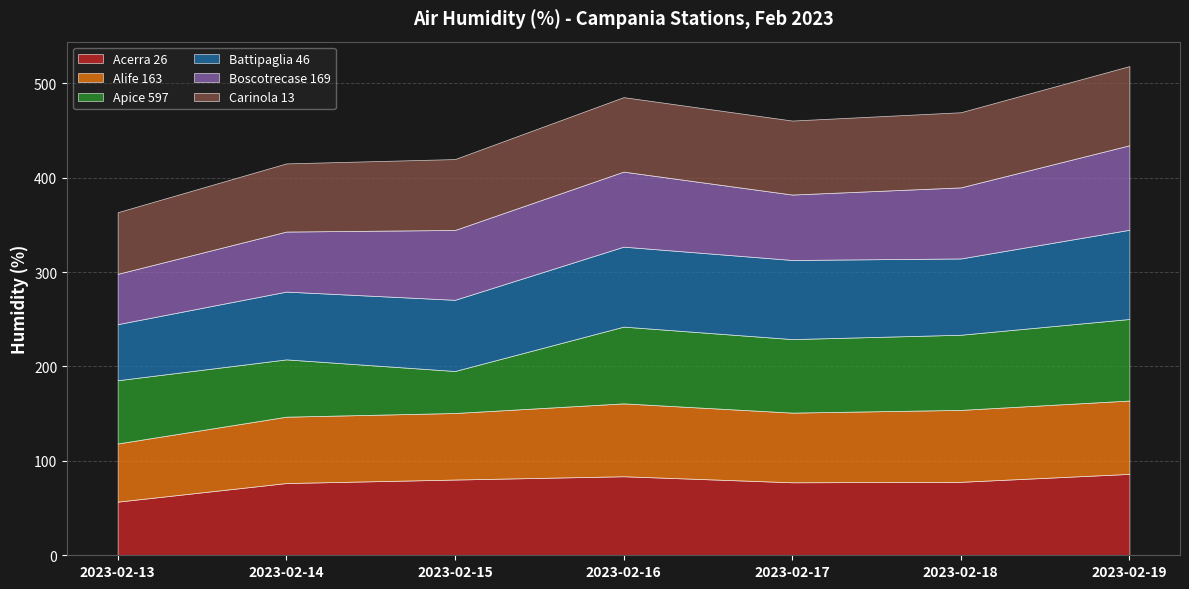

True or false: Boscotrecase 169 and Battipaglia 46 intersect in this chart.

False